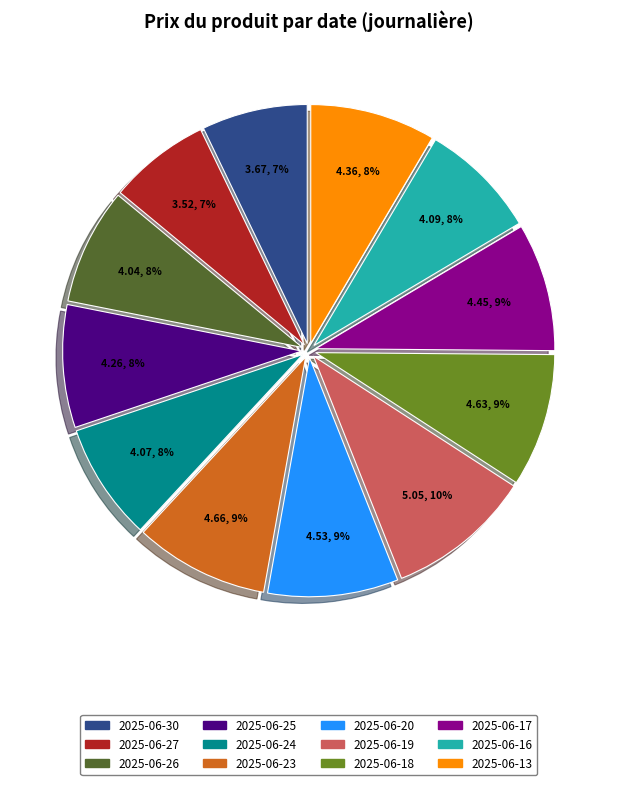

What is the largest slice in the pie chart?

2025-06-19